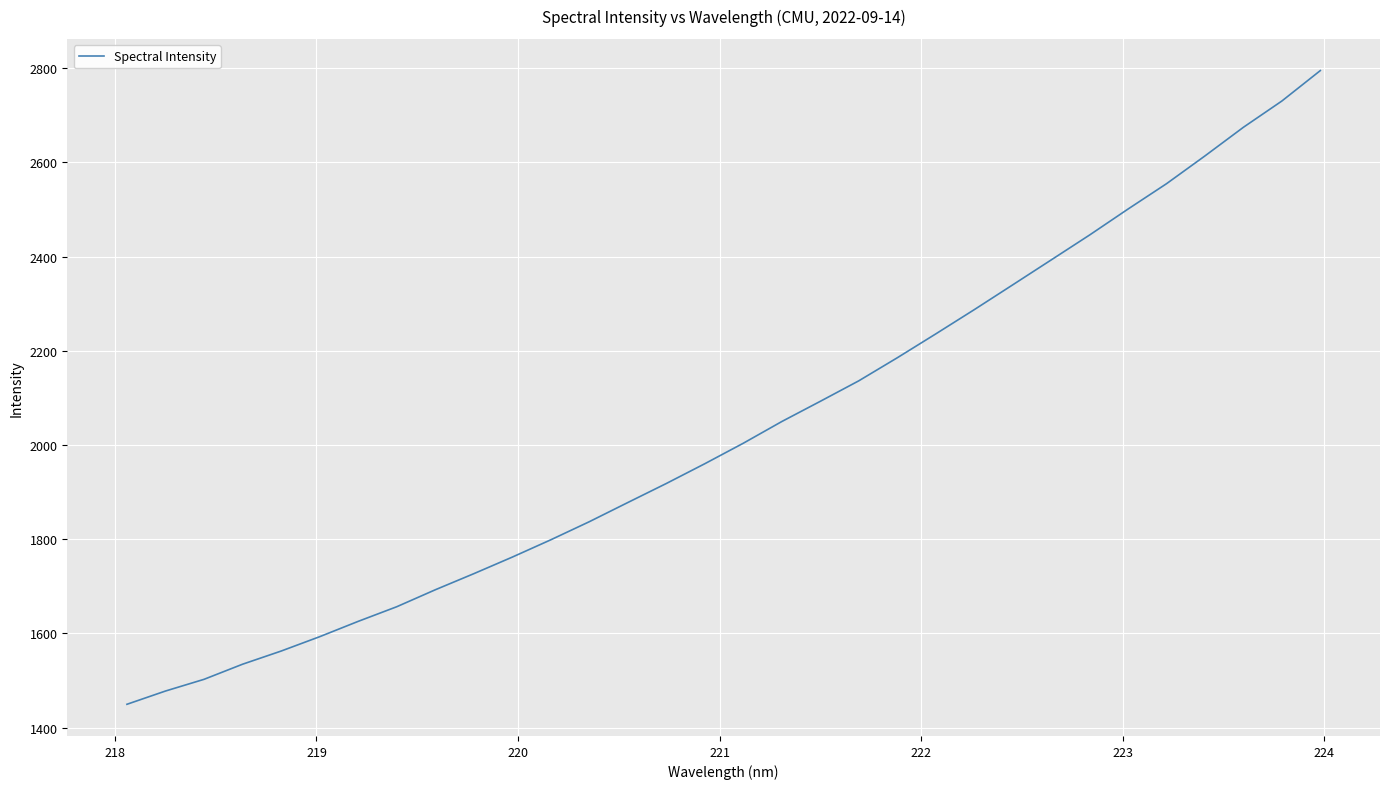

Reading right to left, extract all data points from this chart.

2795.2	2730.5	2674.8	2614.0	2554.9	2501.1	2446.0	2392.9	2340.0	2287.3	2235.9	2185.2	2136.2	2092.7	2049.8	2003.7	1960.2	1918.2	1877.8	1837.0	1798.6	1761.9	1726.6	1692.4	1656.5	1625.4	1592.8	1562.3	1534.4	1502.3	1477.5	1449.3